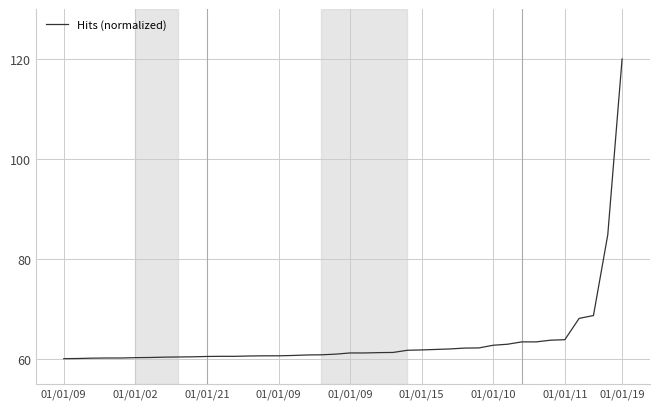

What is the minimum value shown in the chart?

60.0